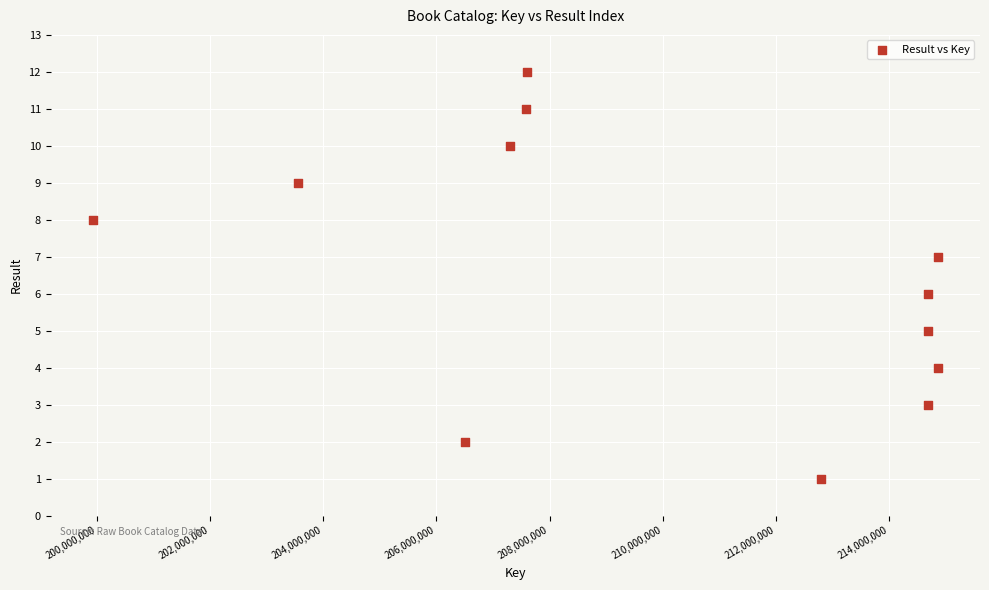

What is the range of X values (max minus min)?

14924072